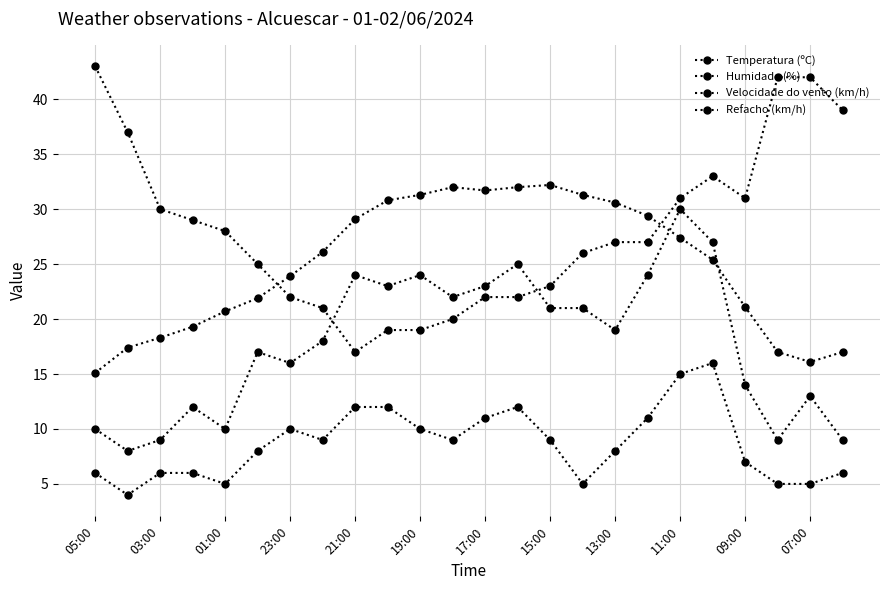

What is the minimum value shown in the chart?

4.0